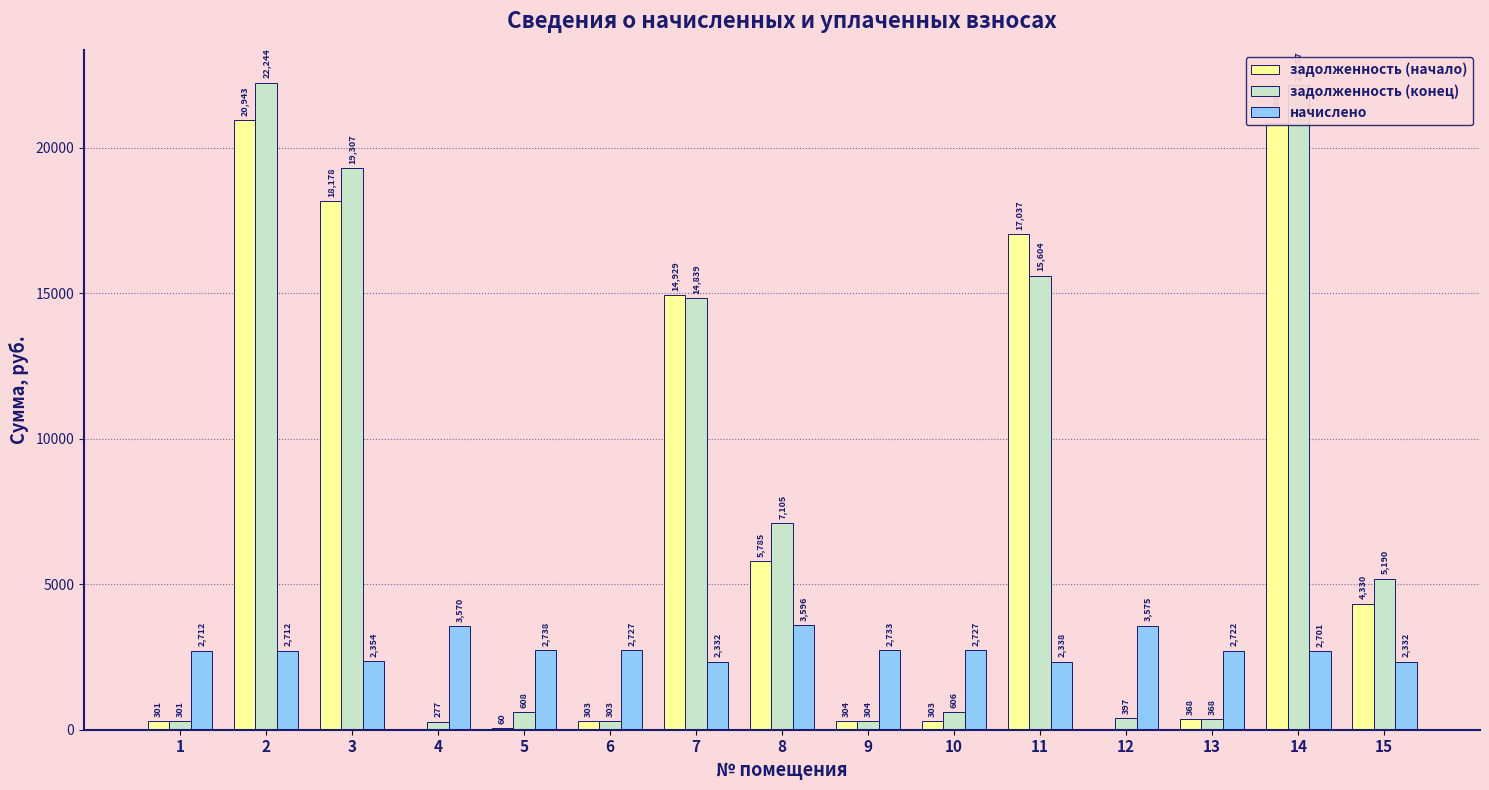

Is it true that задолженность (конец) equals 301.3 at 1?

True